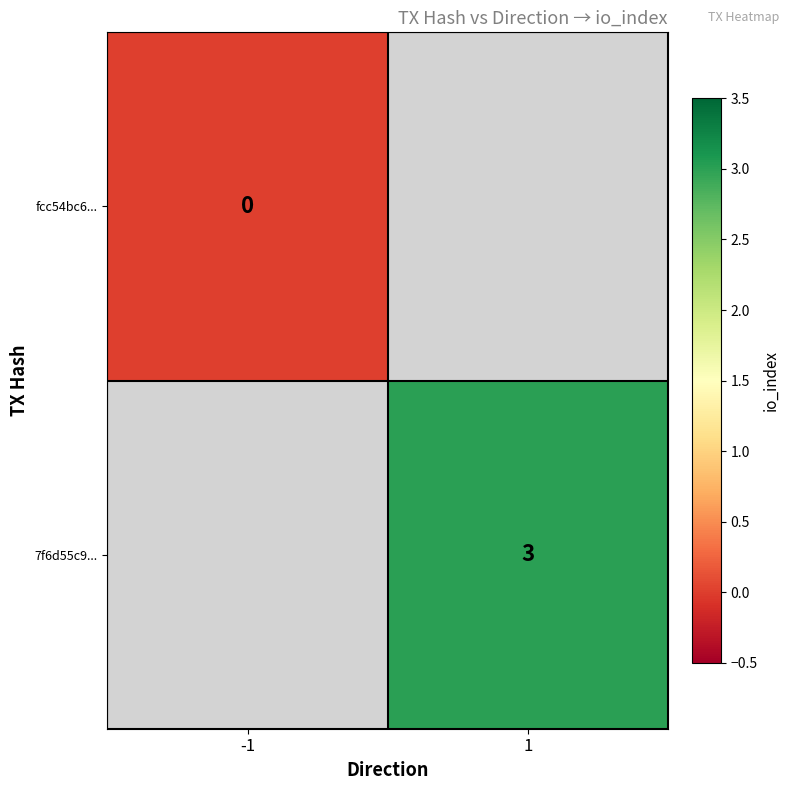

True or false: 7f6d55c9... has a value of 3 at 1.

True